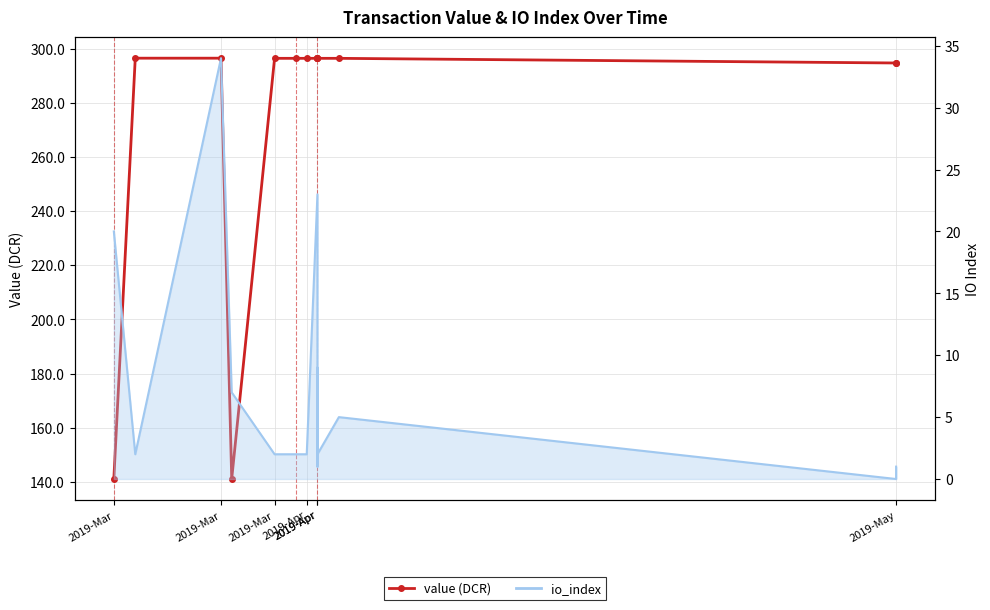

Read the value value at 2019-Mar.

141.0